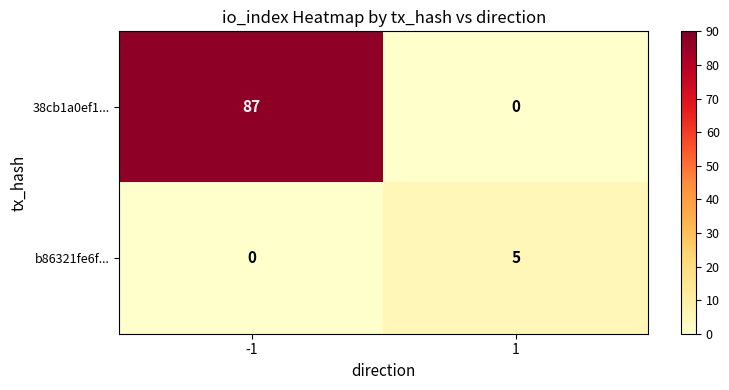

At which category is the sum across all series the highest?

-1